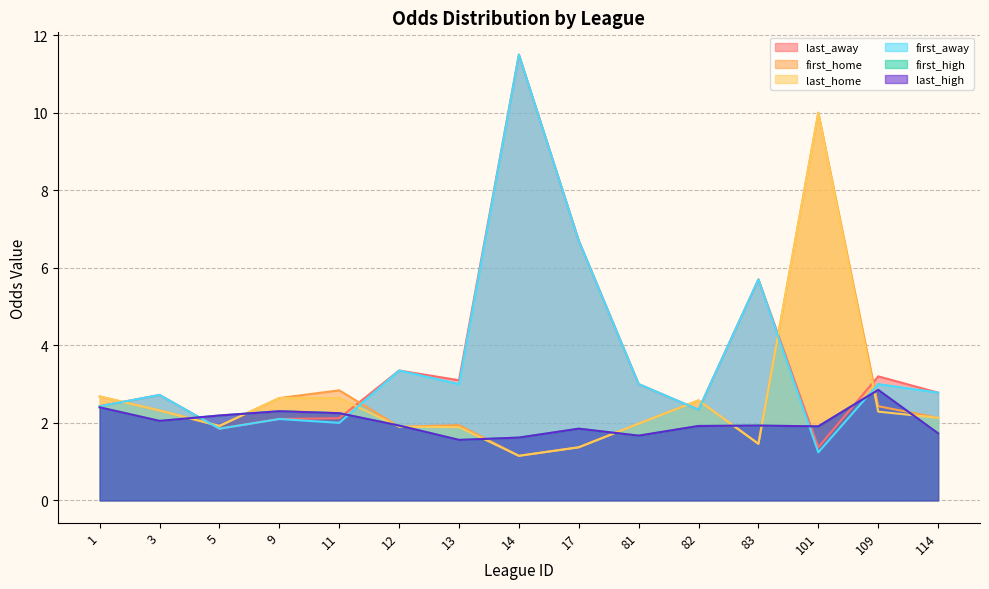

What is the difference between the last_home values at 5 and 114?

0.2